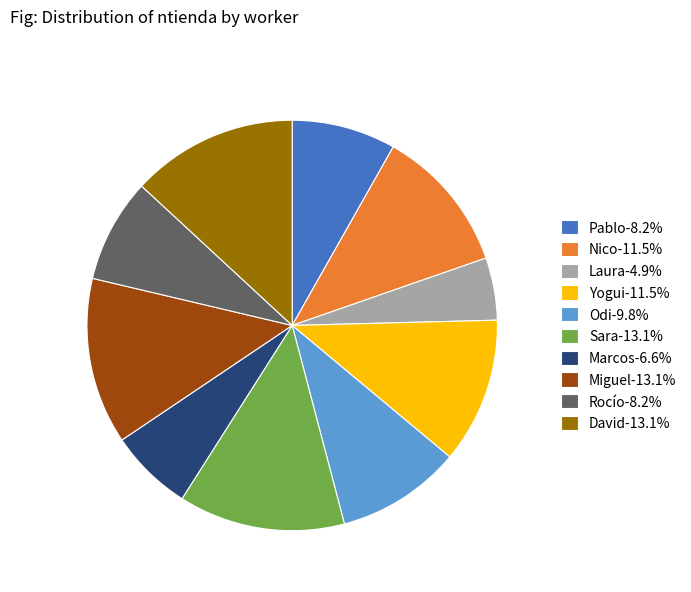

Is the sum of Nico-11.5% and Laura-4.9% greater than half?

No